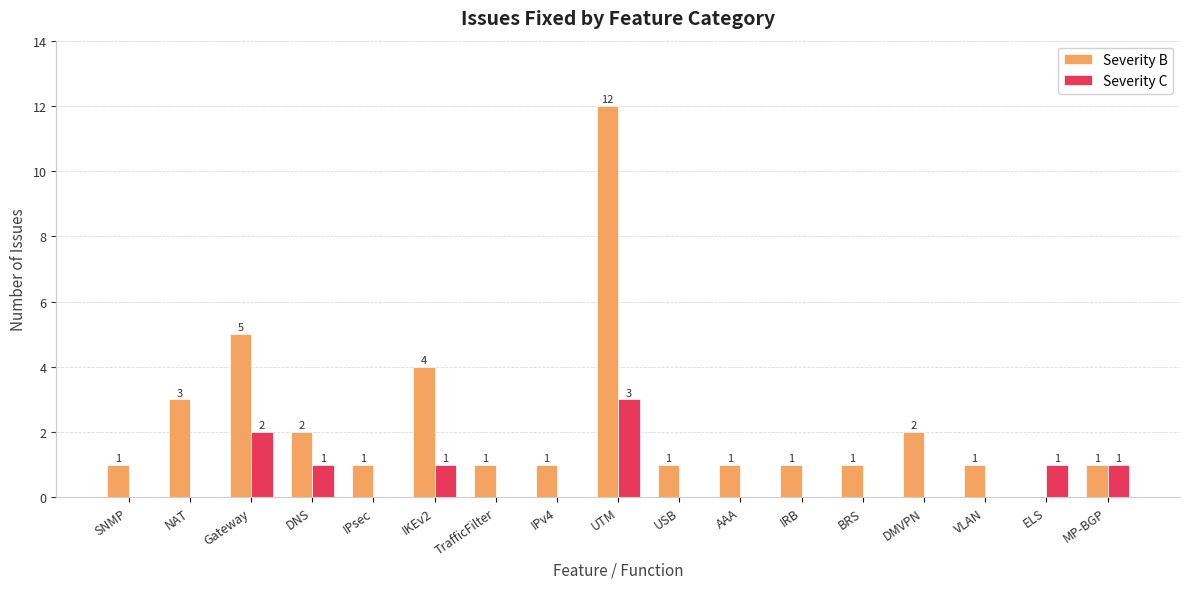

How many Severity C values are between 0 and 1?

15